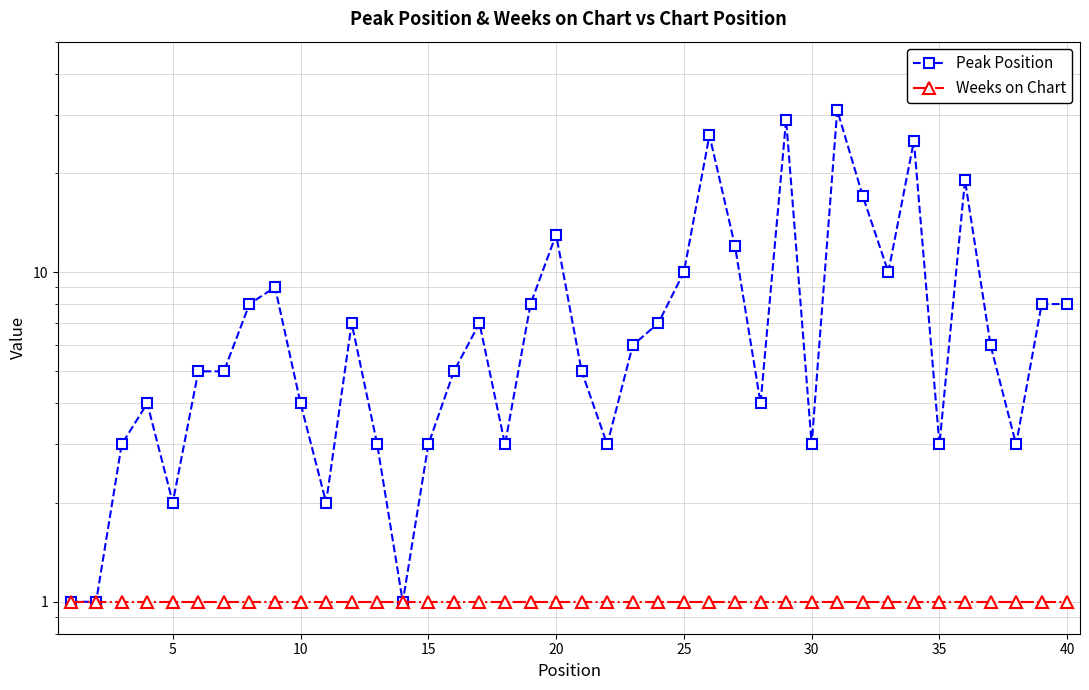

True or false: Peak Position and Weeks on Chart intersect in this chart.

False